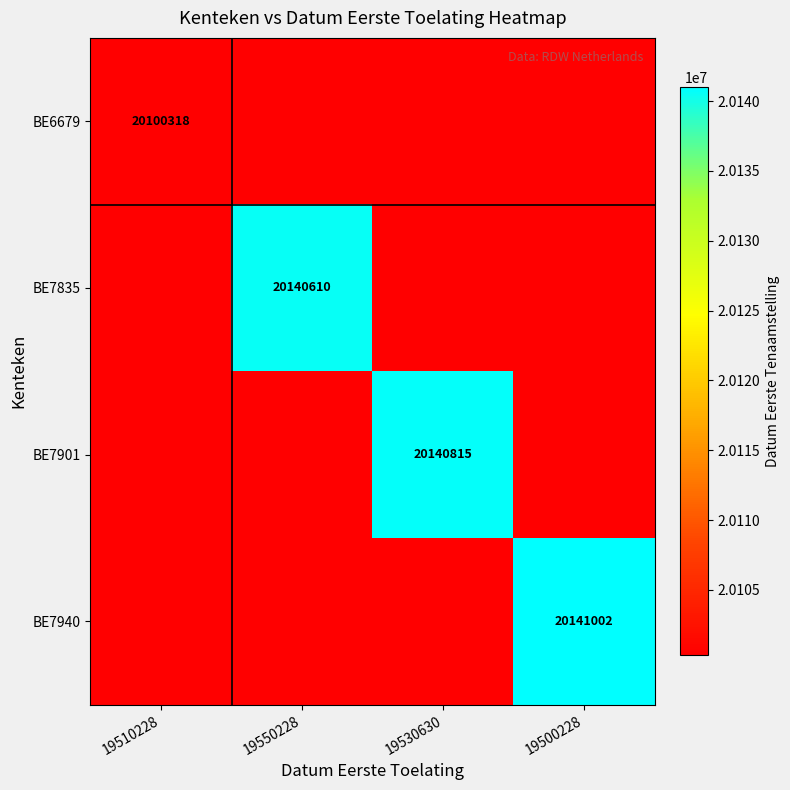

The value of BE6679 at 19510228 is 20100318. True or false?

True